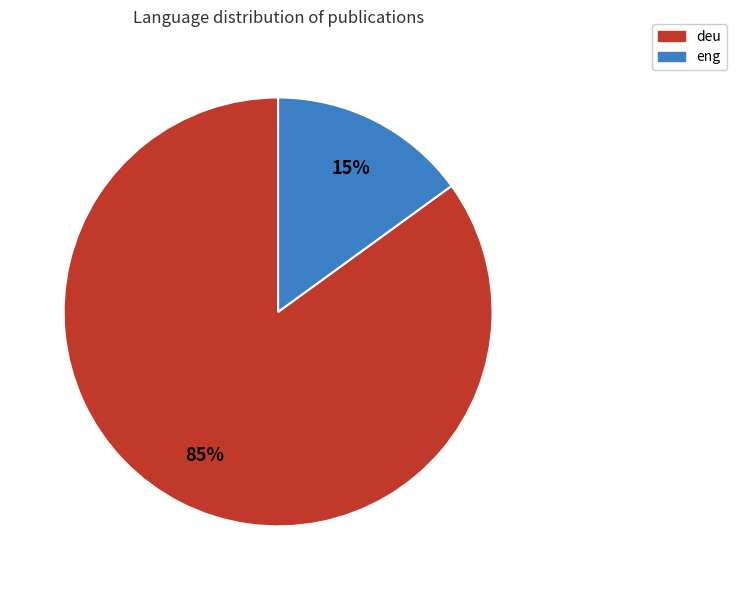

To the nearest percent, what portion does deu represent?

85%